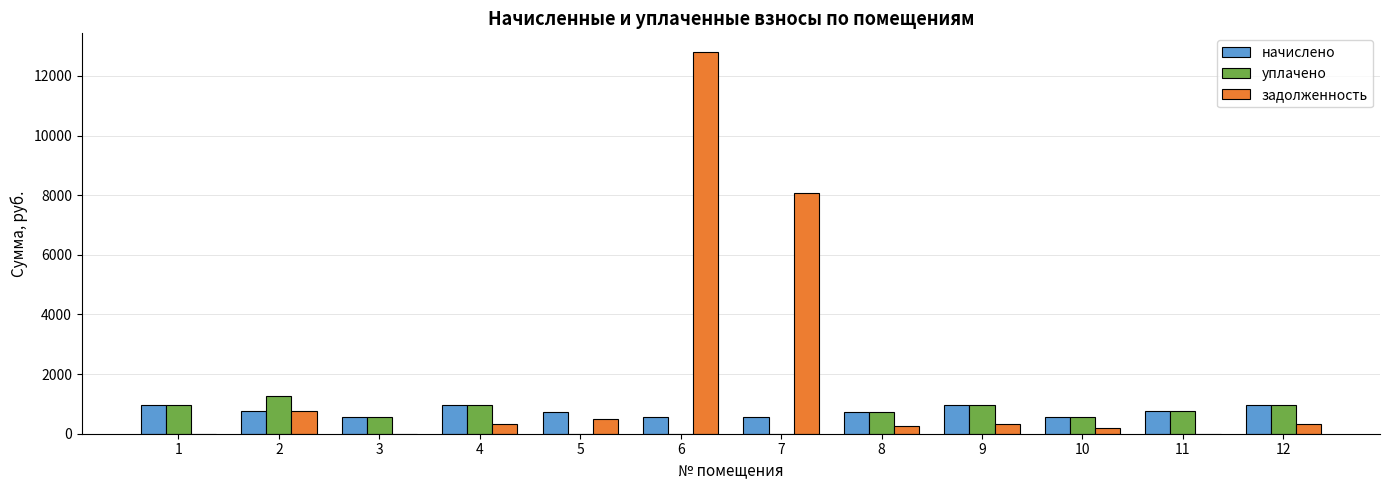

How many data points in начислено are above 750?

6